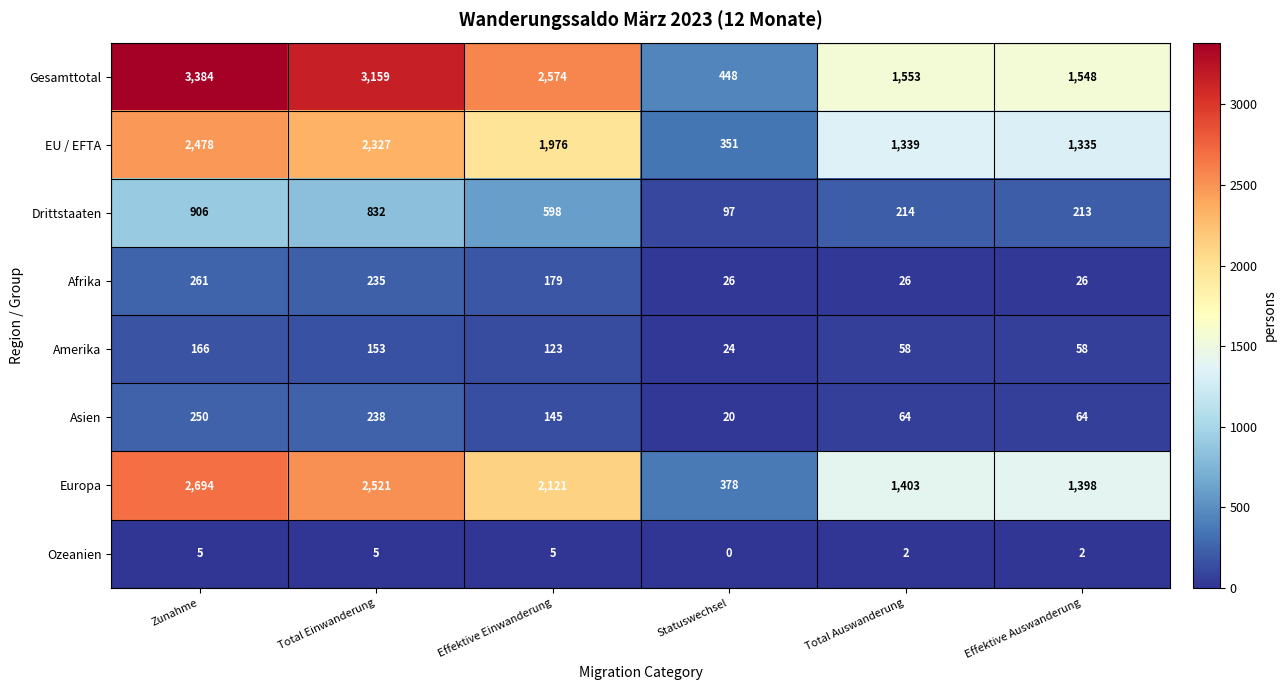

The Europa series shows 3706 at Effektive Einwanderung. True or false?

False